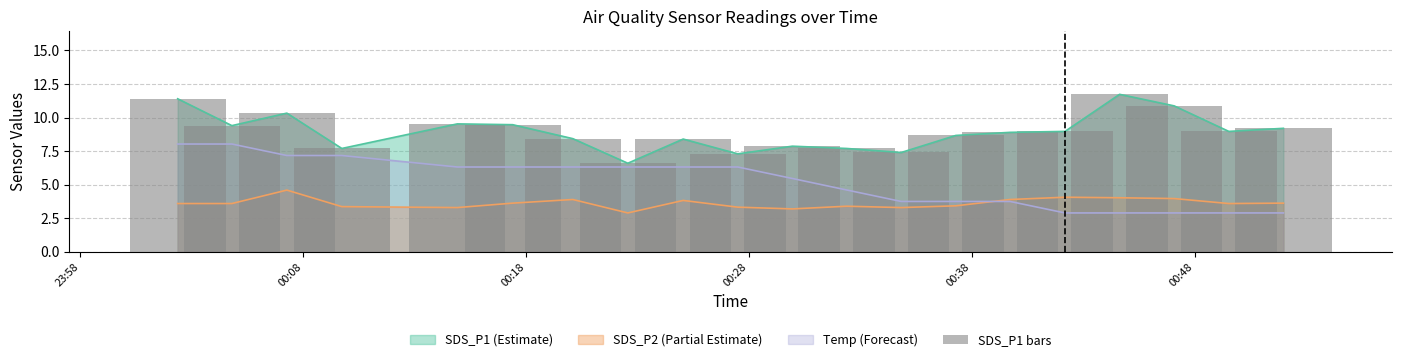

True or false: SDS_P1 (Estimate) and SDS_P2 (Partial Estimate) intersect in this chart.

False